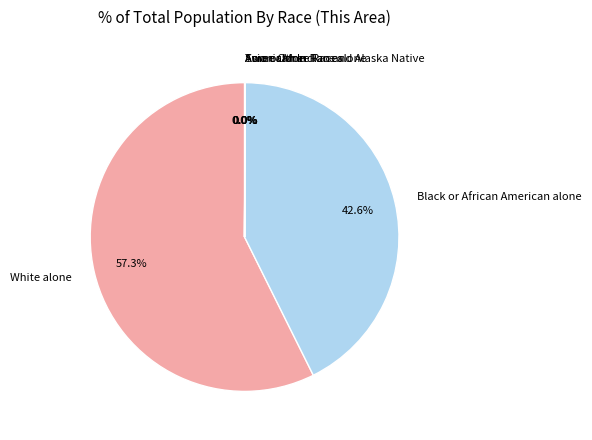

What is the largest slice in the pie chart?

White alone